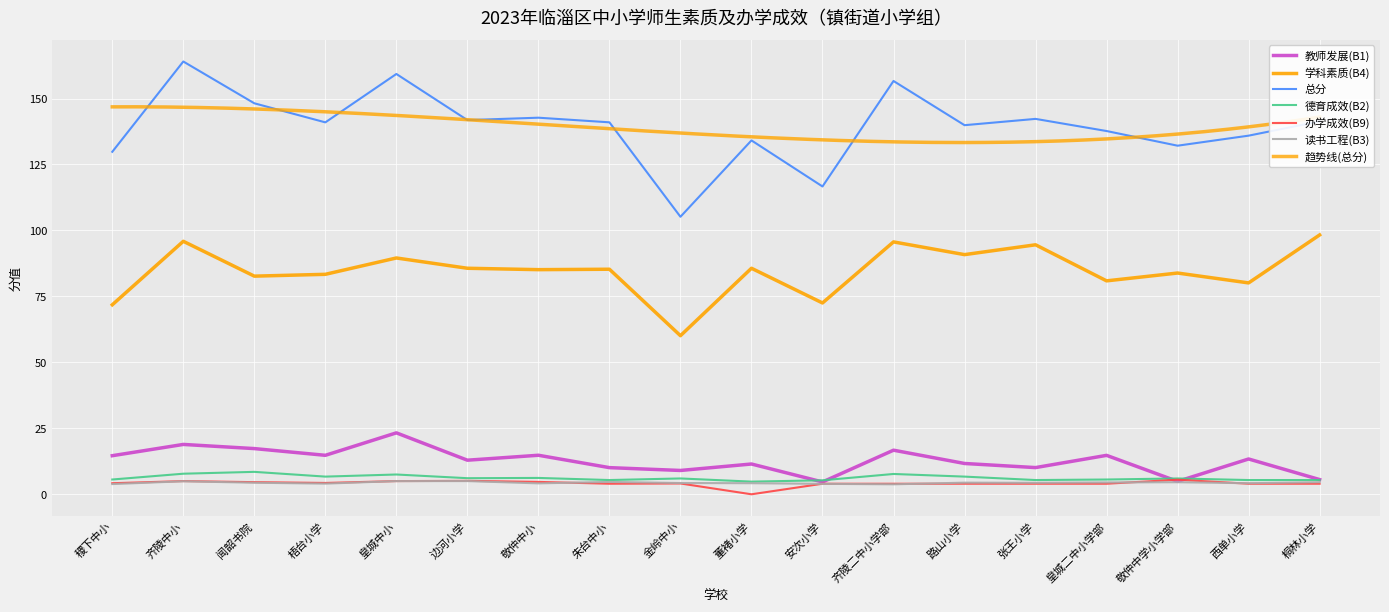

The 德育成效(B2) series shows 5.3 at 安次小学. True or false?

True